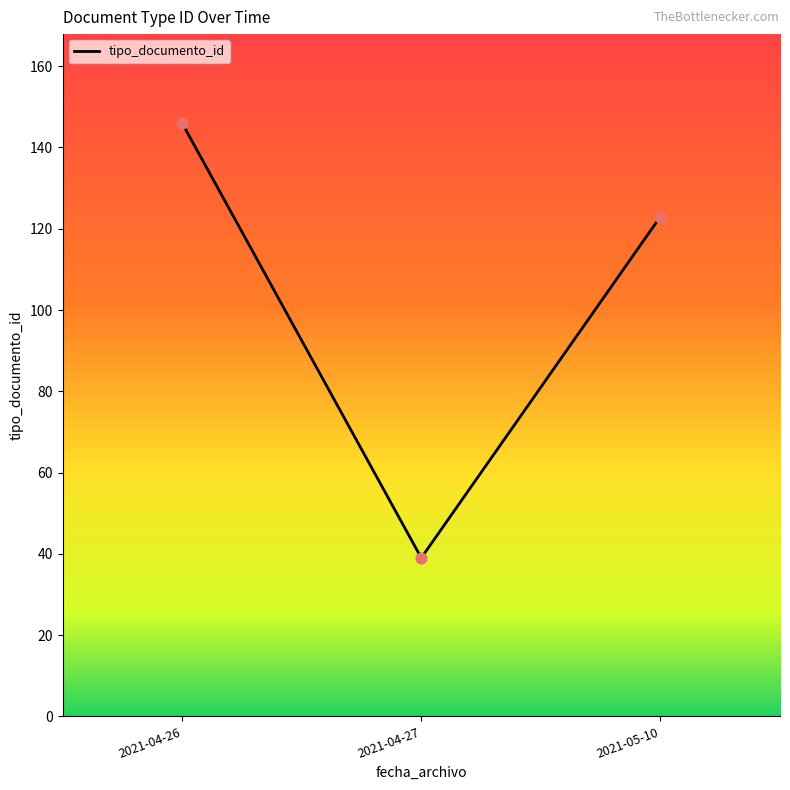

What is the ratio of the value at 2021-04-27 to the value at 2021-04-26?

0.3